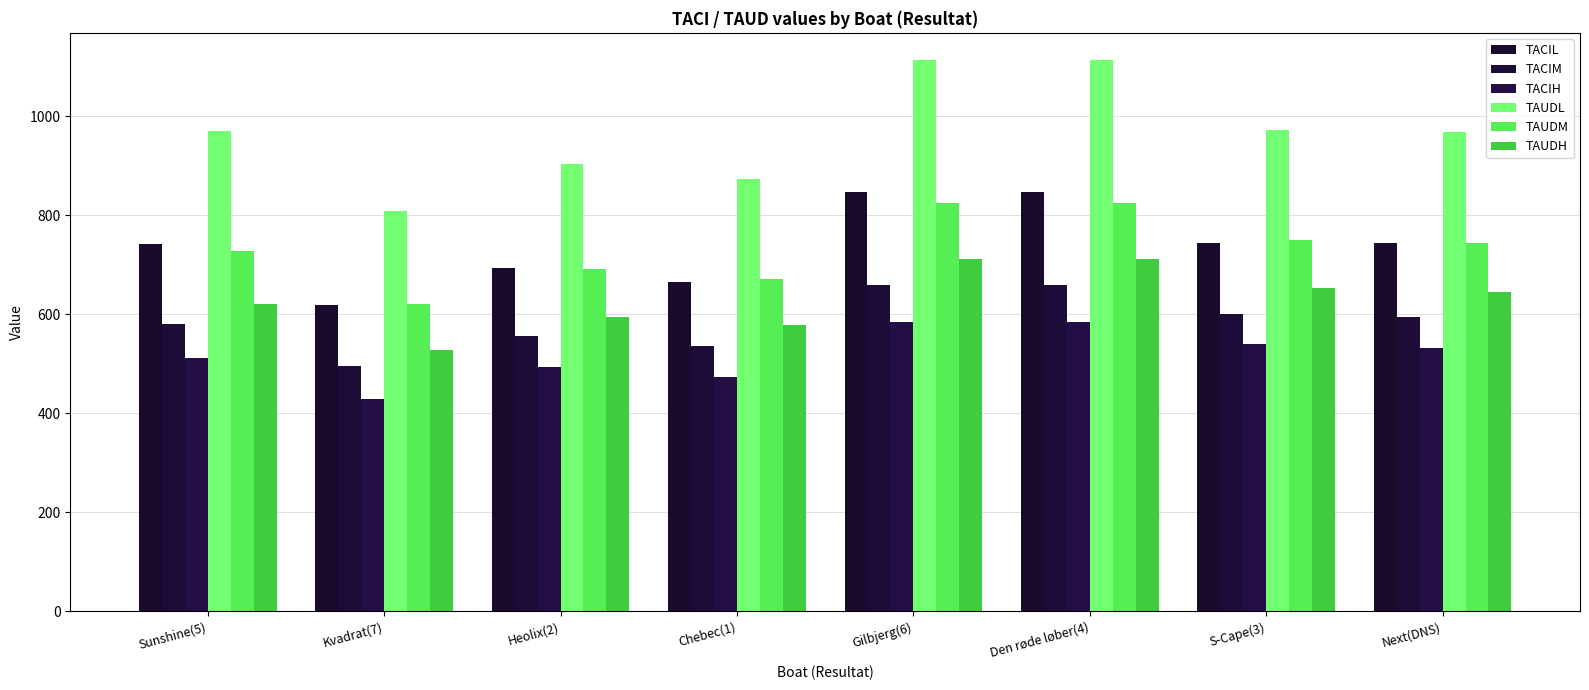

Where does the TAUDH series first go above 645?

Gilbjerg(6)